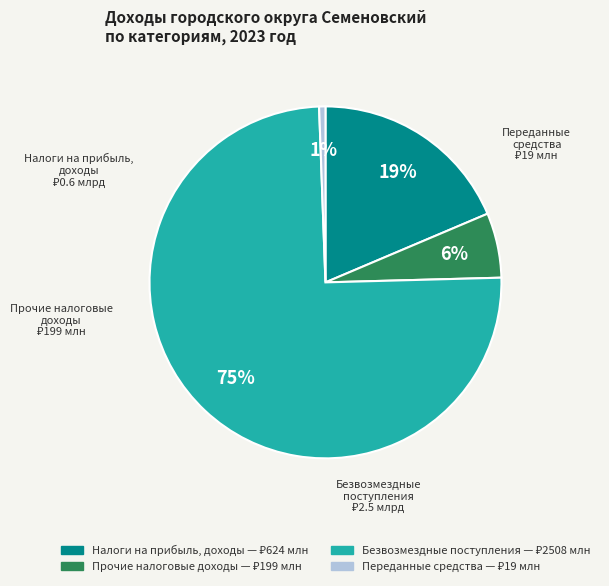

Does any single category account for the majority?

Yes